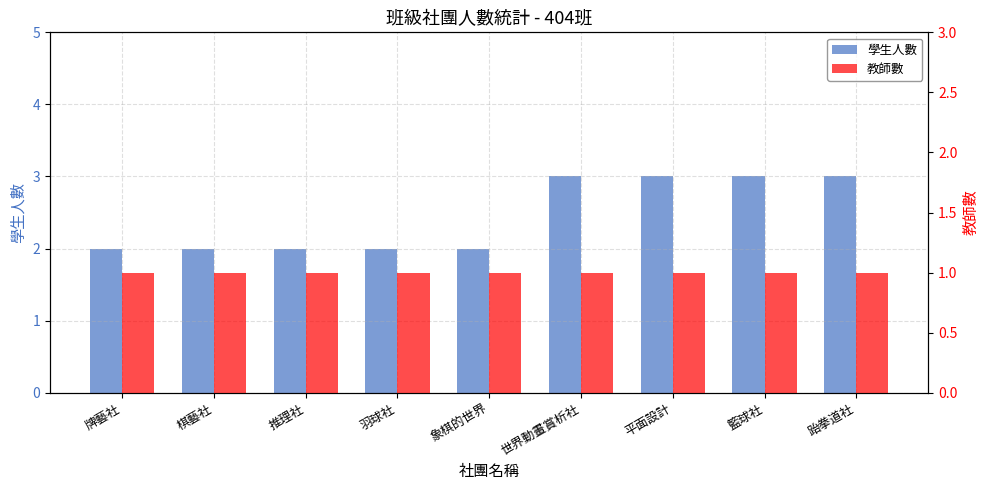

Reading left to right, transcribe all the data shown in this chart.

學生人數: 牌藝社=2	棋藝社=2	推理社=2	羽球社=2	象棋的世界=2	世界動畫賞析社=3	平面設計=3	籃球社=3	跆拳道社=3
教師數: 牌藝社=1	棋藝社=1	推理社=1	羽球社=1	象棋的世界=1	世界動畫賞析社=1	平面設計=1	籃球社=1	跆拳道社=1